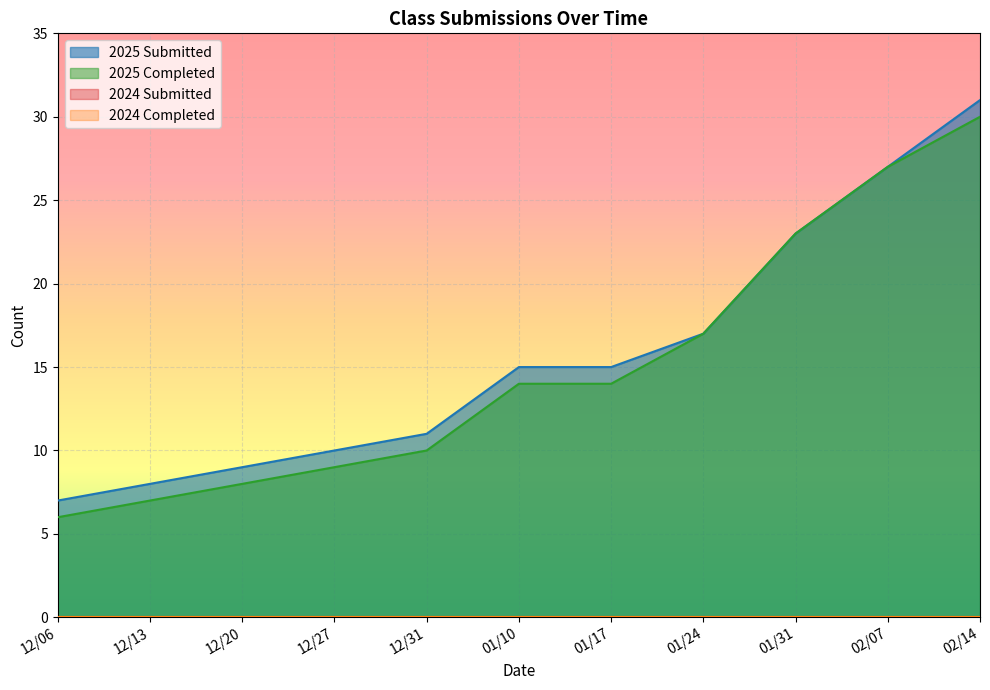

Read the 2025 Completed value at 01/31.

23